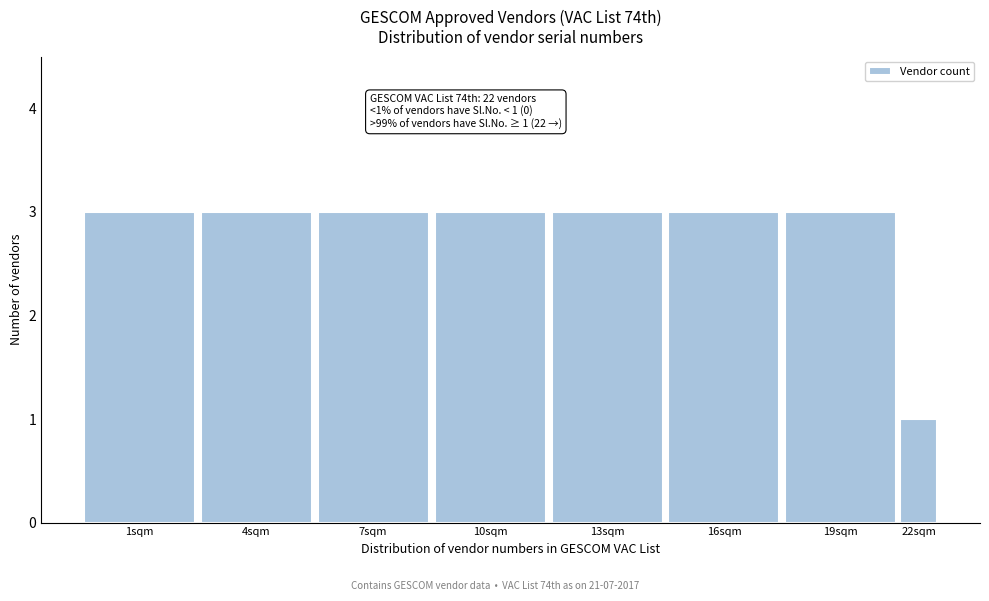

Reading left to right, transcribe all the data shown in this chart.

3	3	3	3	3	3	3	1